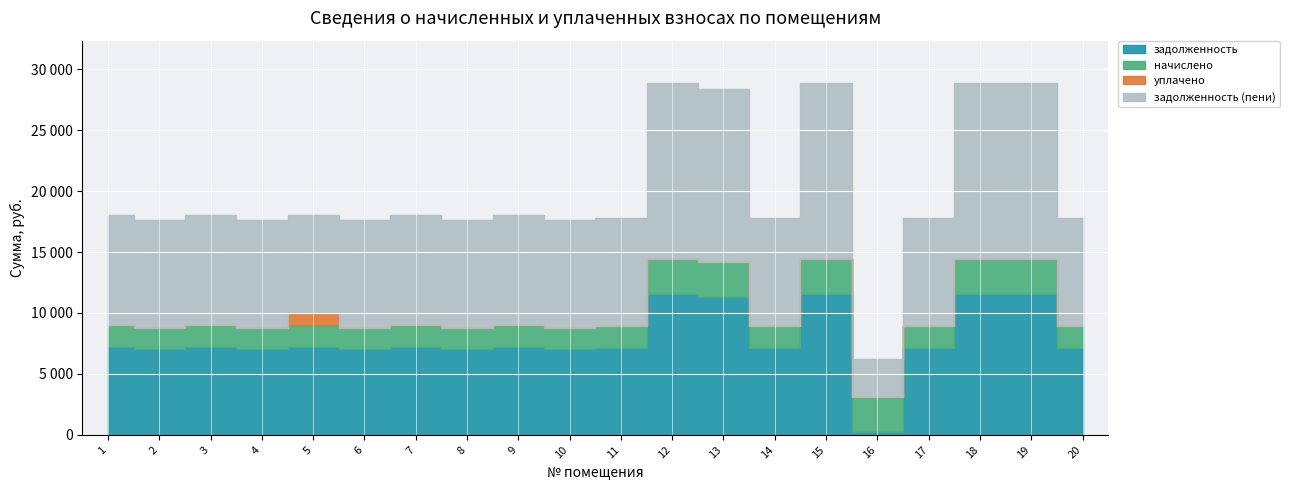

True or false: уплачено has a value of 0.0 at 15.

True